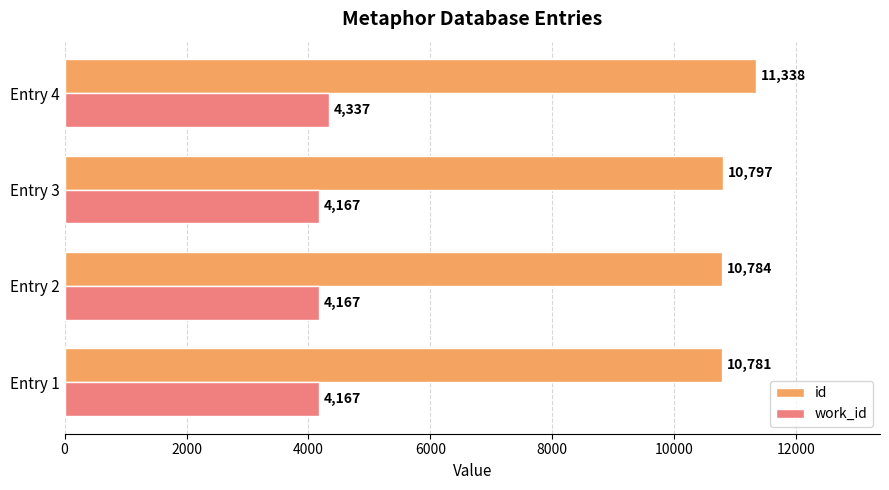

Which series has the widest spread of values?

id